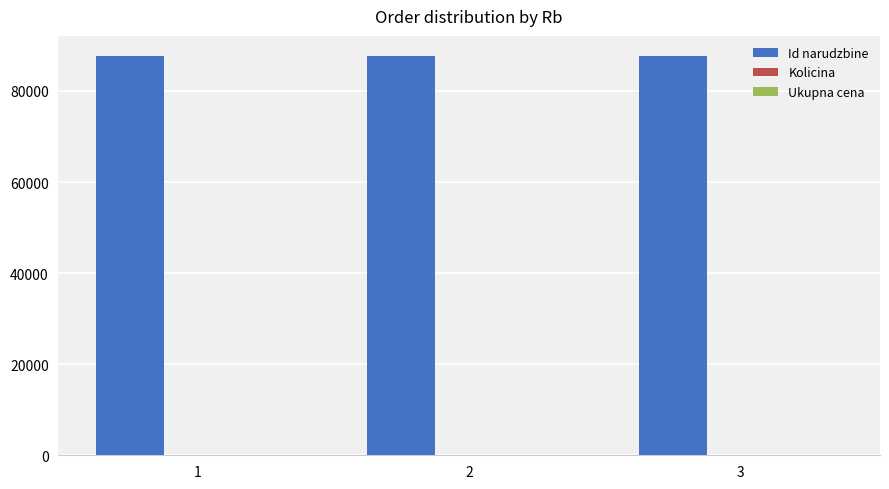

At 3, list the series in order from smallest to largest.

Ukupna cena, Kolicina, Id narudzbine